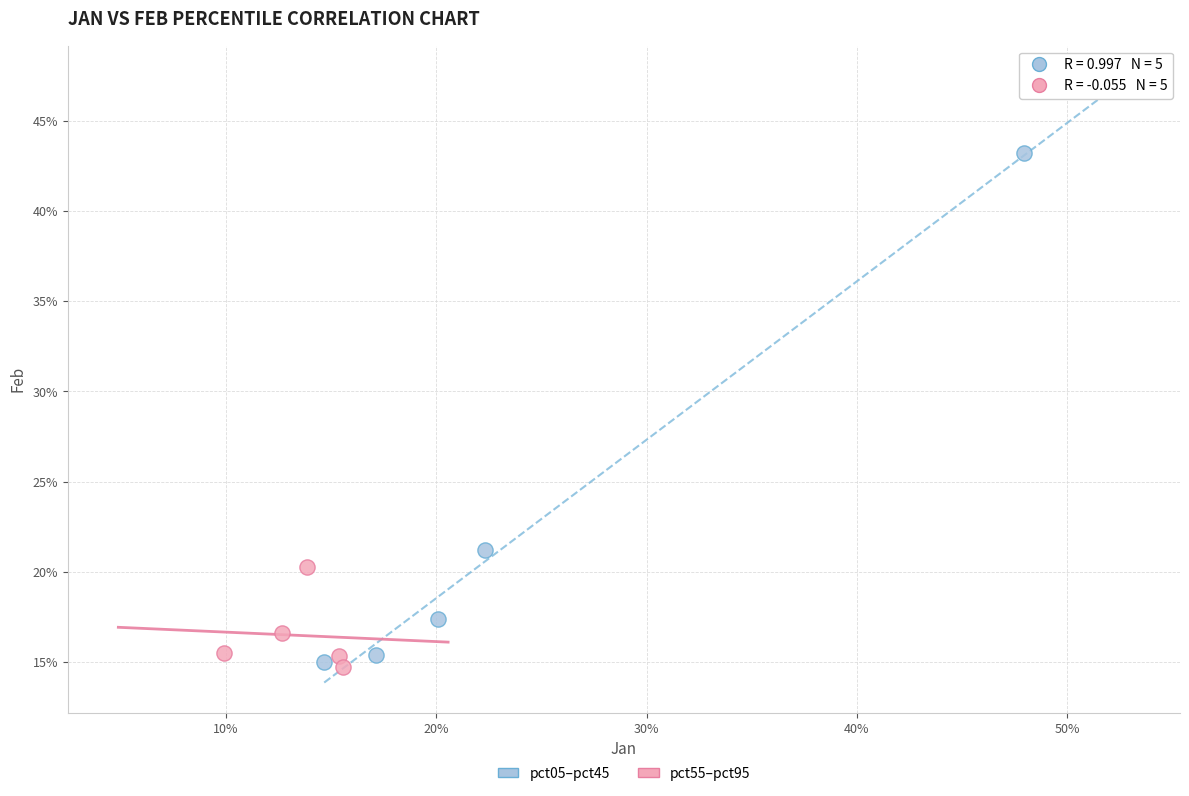

Which series reaches the maximum Y coordinate?

pct05–pct45